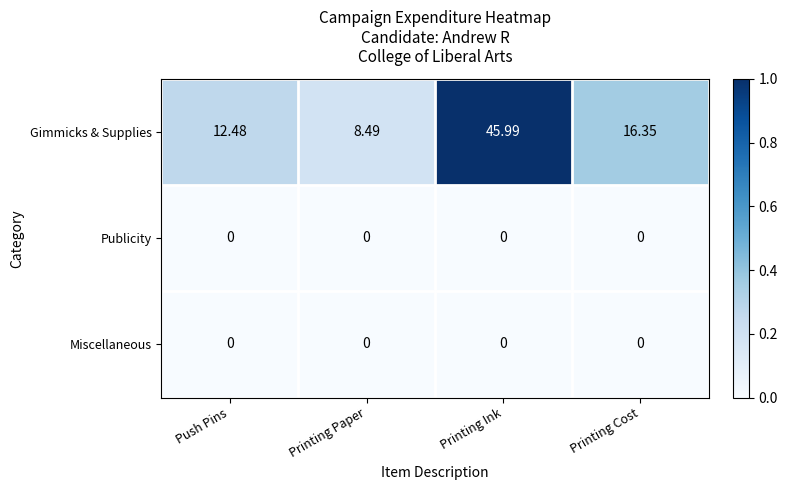

Which category has the lowest value in the Gimmicks & Supplies series?

Printing Paper